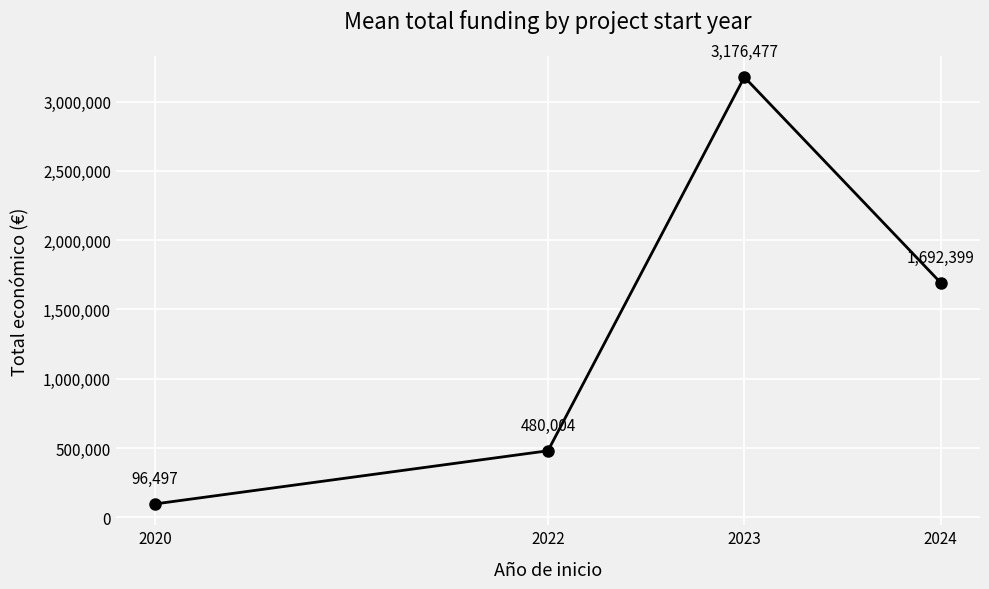

What is the change in value from 2020 to 2024?

+1595902